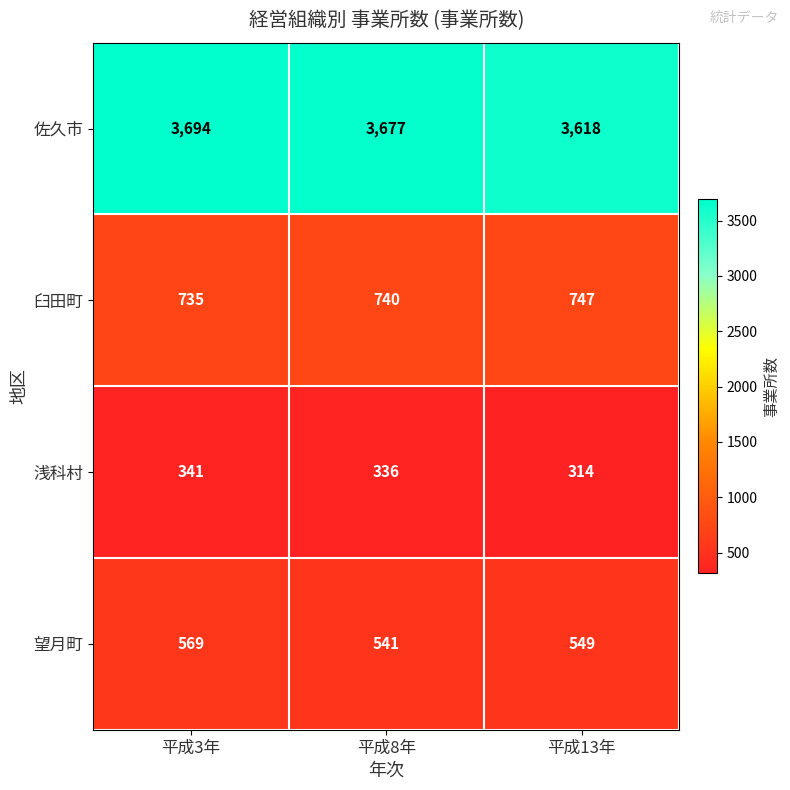

At how many categories does at least one series exceed 1935?

3